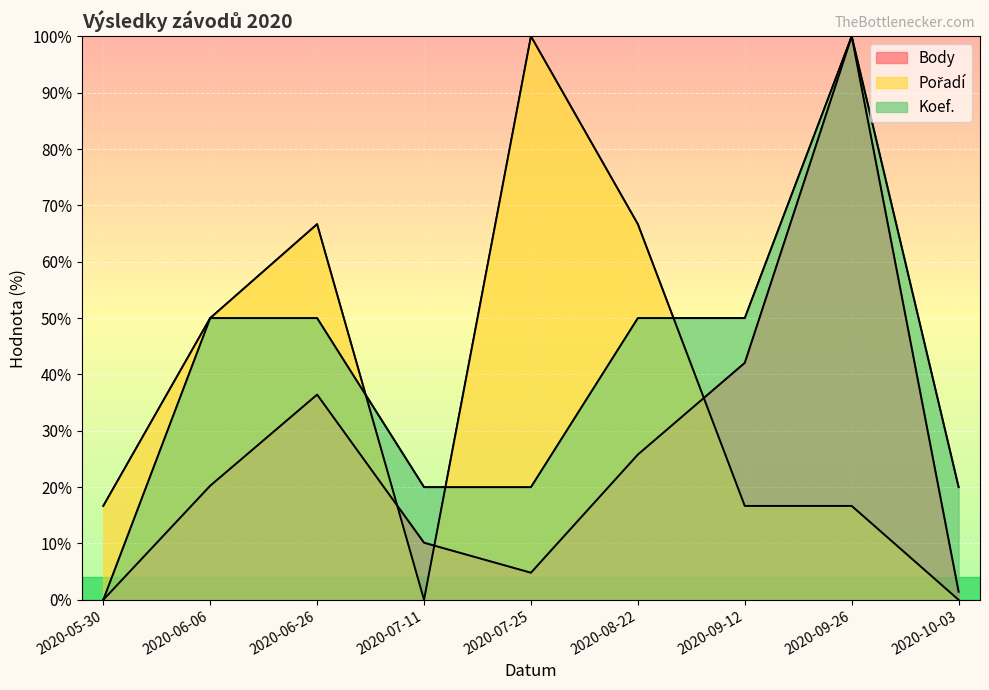

How many series are shown in this chart?

3